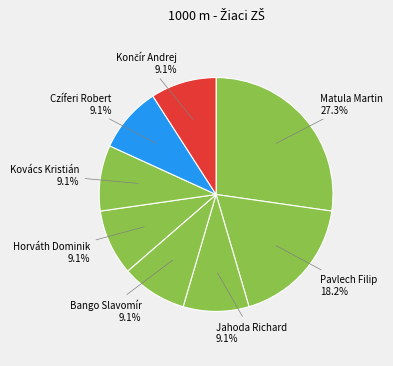

Is the sum of Pavlech Filip and Jahoda Richard greater than half?

No